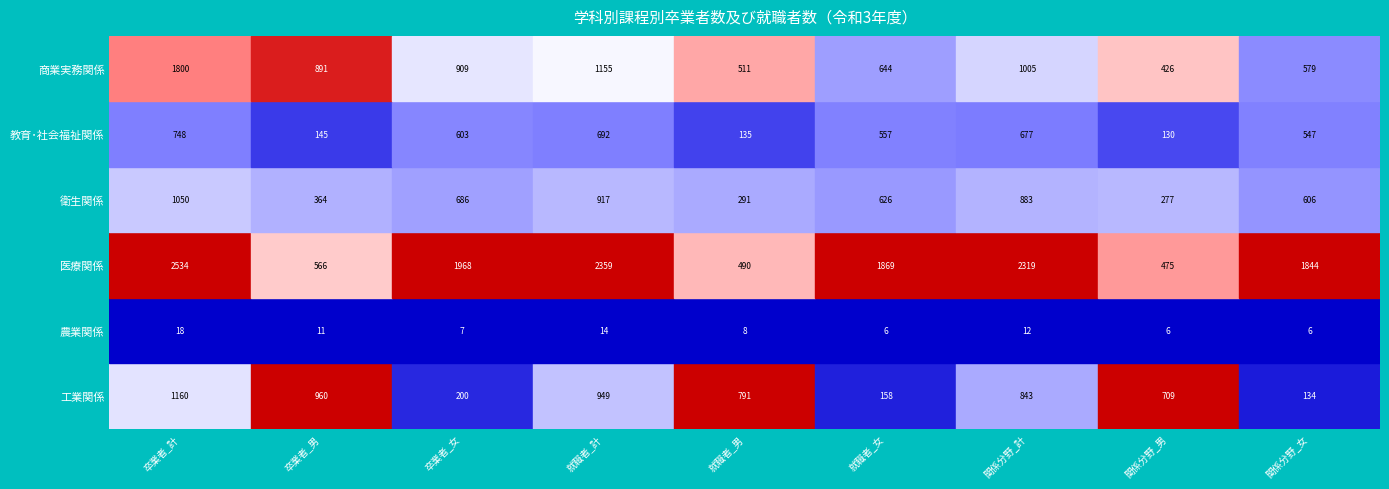

Which series has the largest range (max minus min)?

医療関係